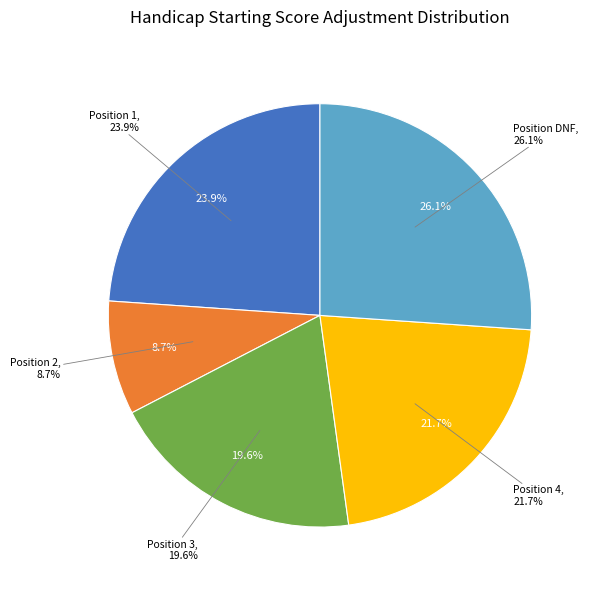

Approximately how many times larger is the value at 4 compared to DNF?

0.8